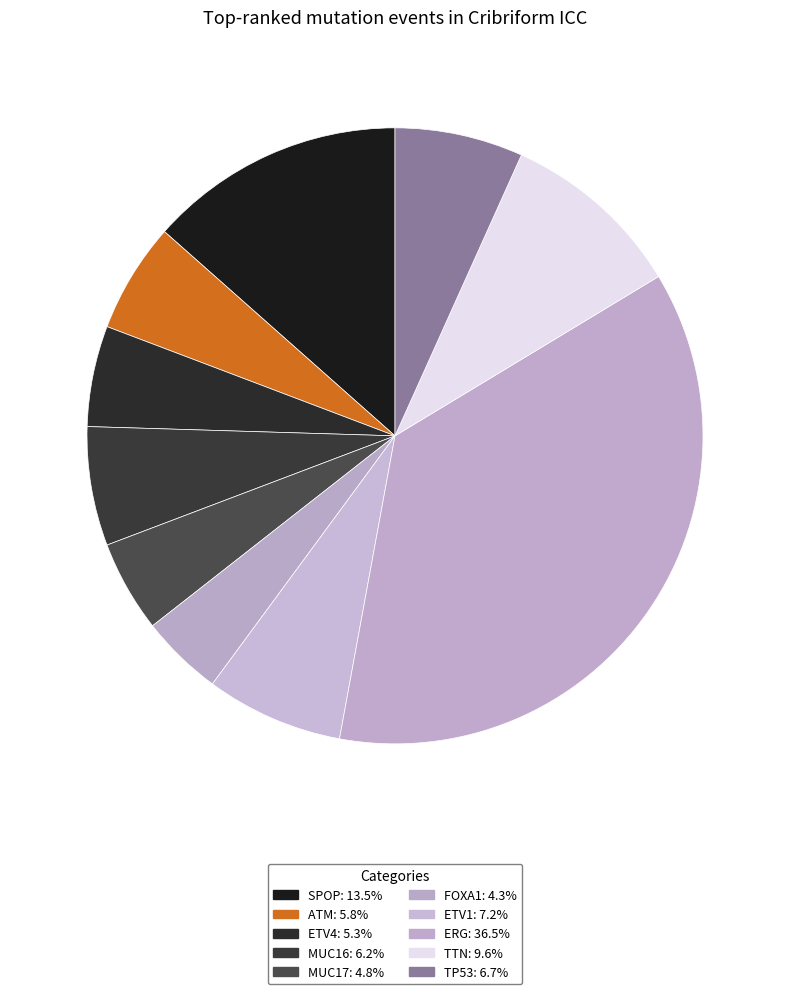

The TTN slice represents 10% of the pie. True or false?

True